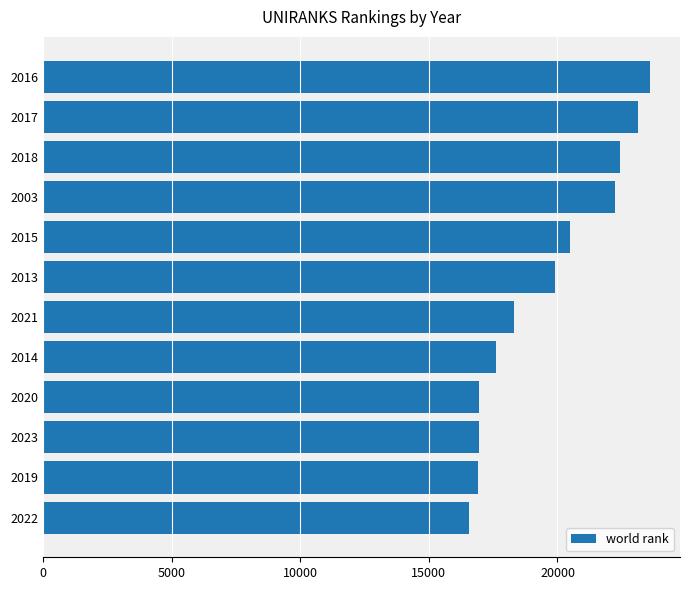

What is the ratio of the value at 2015 to the value at 2021?

1.1